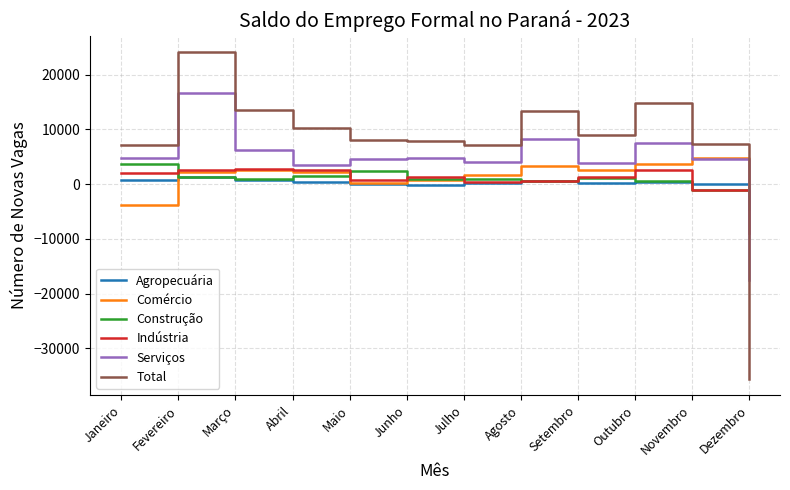

Which series changed the most between Abril and Dezembro?

Total